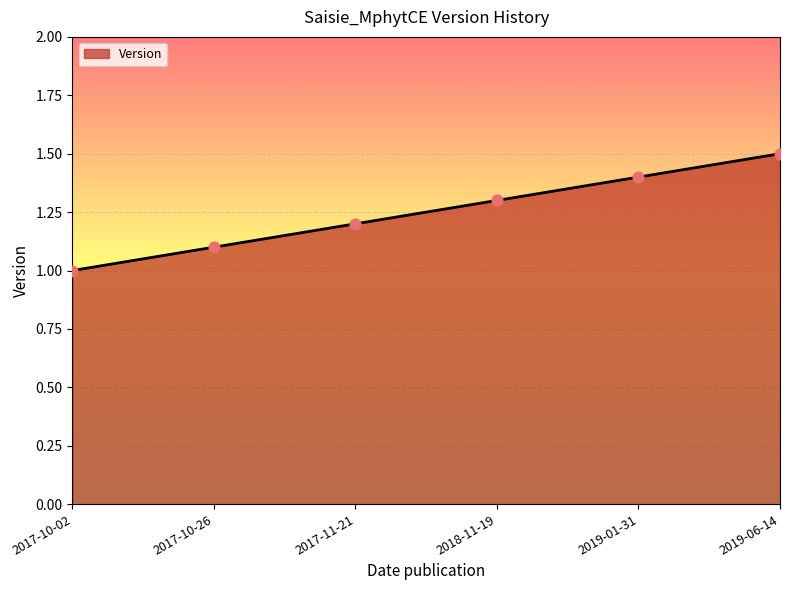

What is the change in value from 2017-10-26 to 2017-11-21?

+0.1